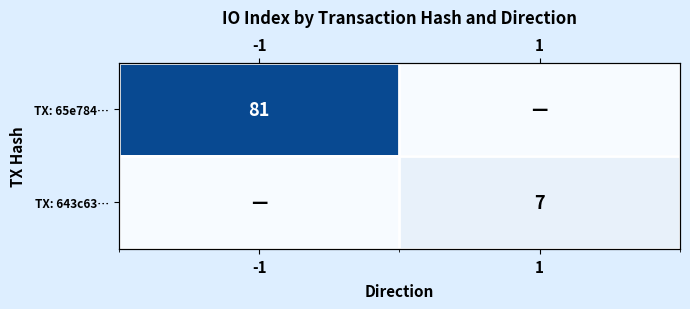

Which series has the largest range (max minus min)?

TX: 65e784…